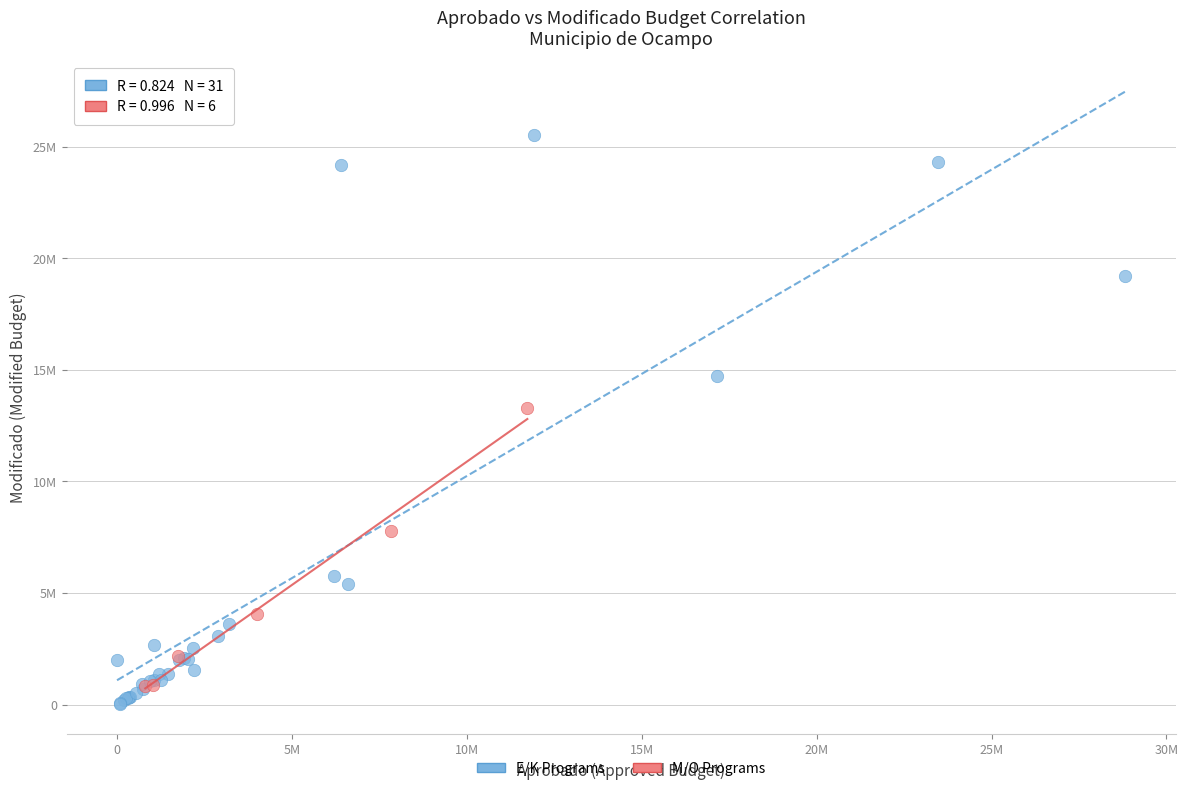

Which series has the largest Y range (max minus min)?

E/K Programs